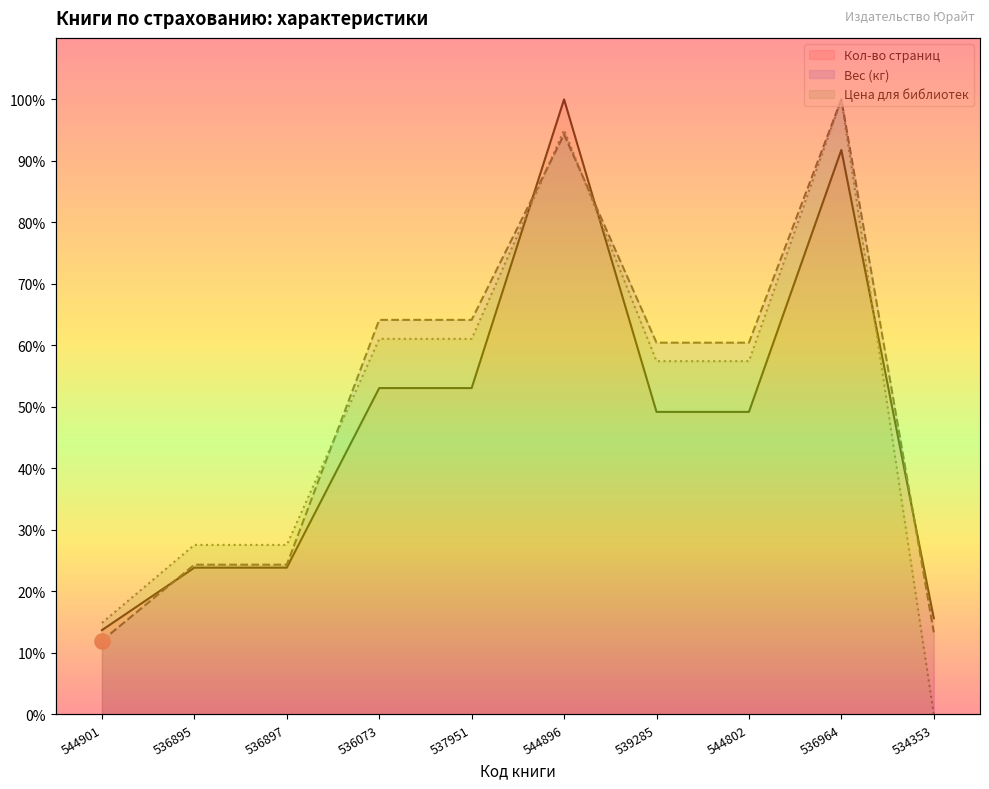

What are all the series names shown in the legend?

Кол-во страниц, Вес (кг), Цена для библиотек